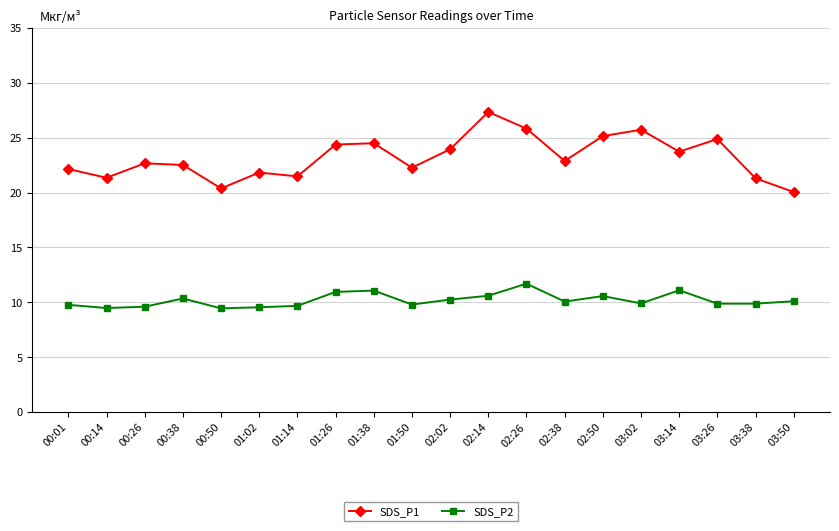

Is it true that SDS_P1 equals 6.7 at 01:38?

False